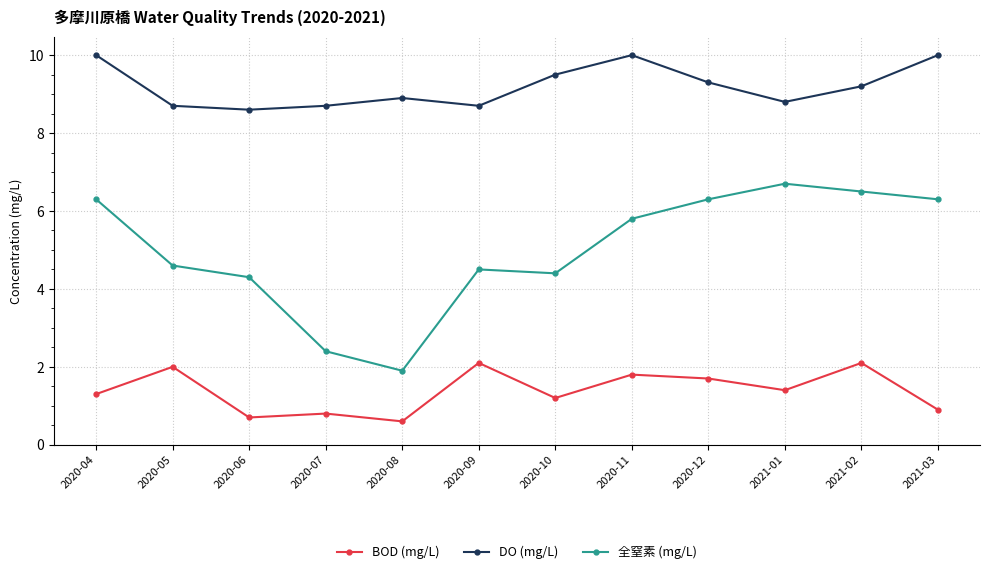

What is the total value across all series at 2020-10?

15.1